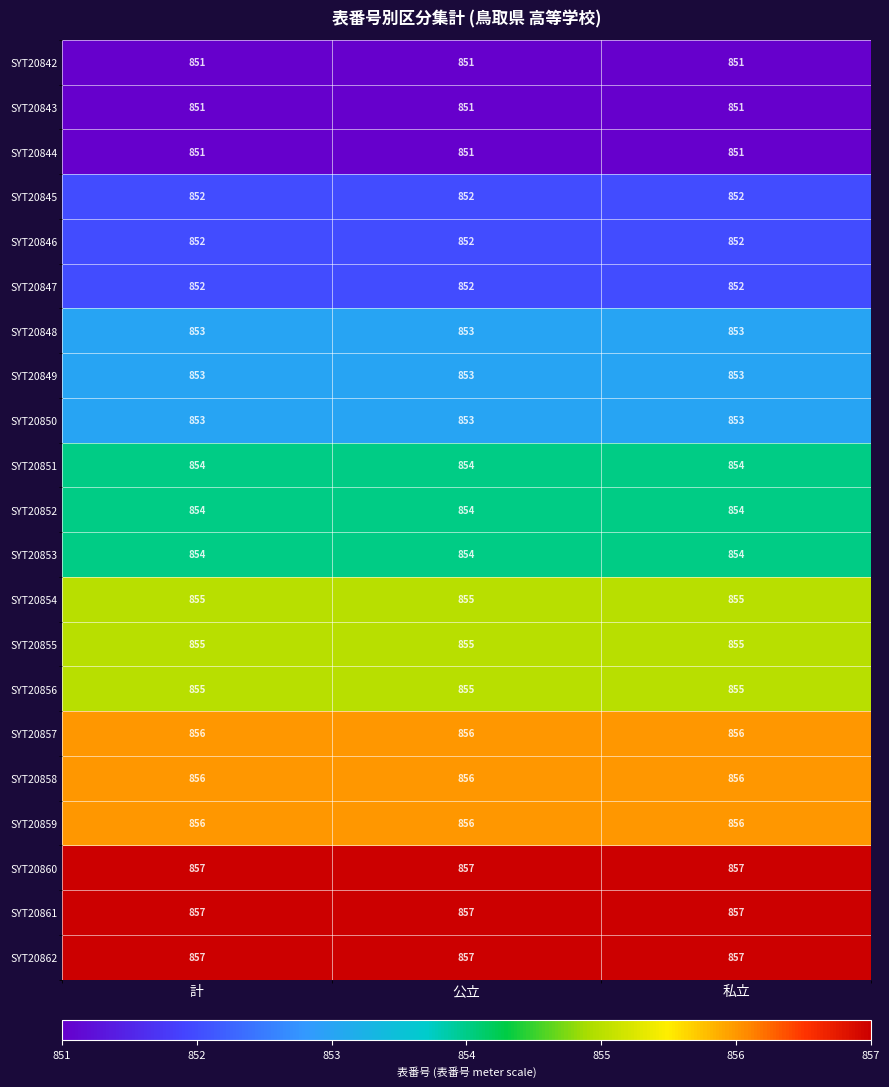

What is the maximum value shown in the chart?

857